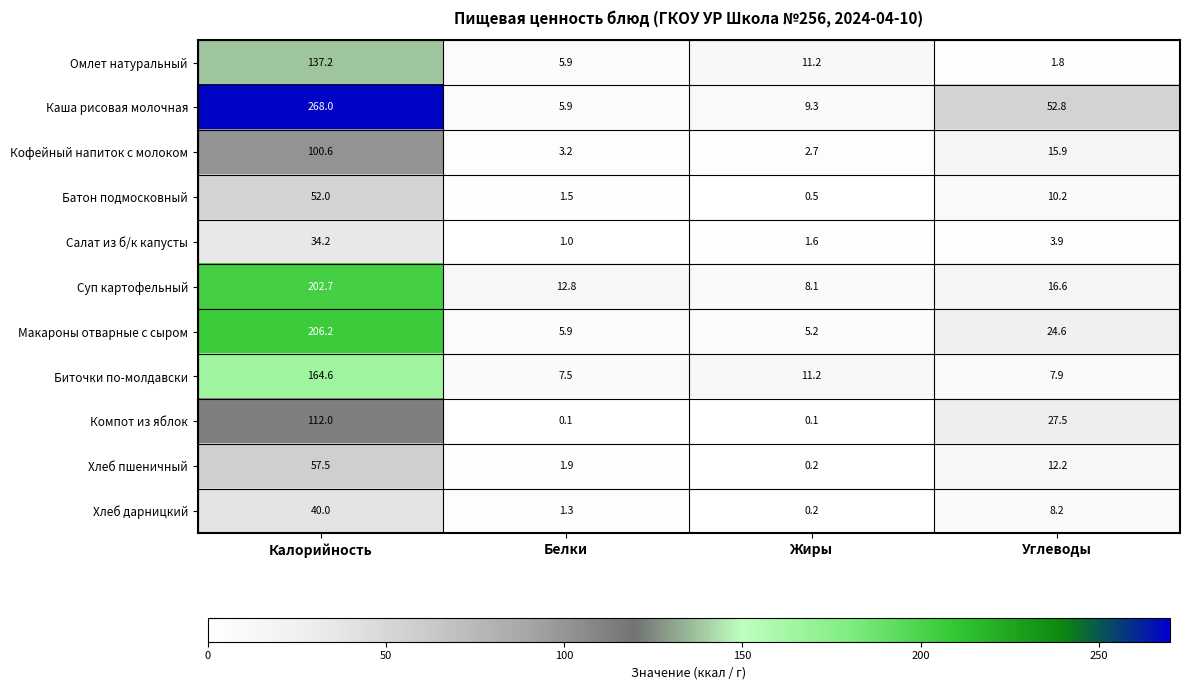

At which label is Биточки по-молдавски closest to 86?

Жиры